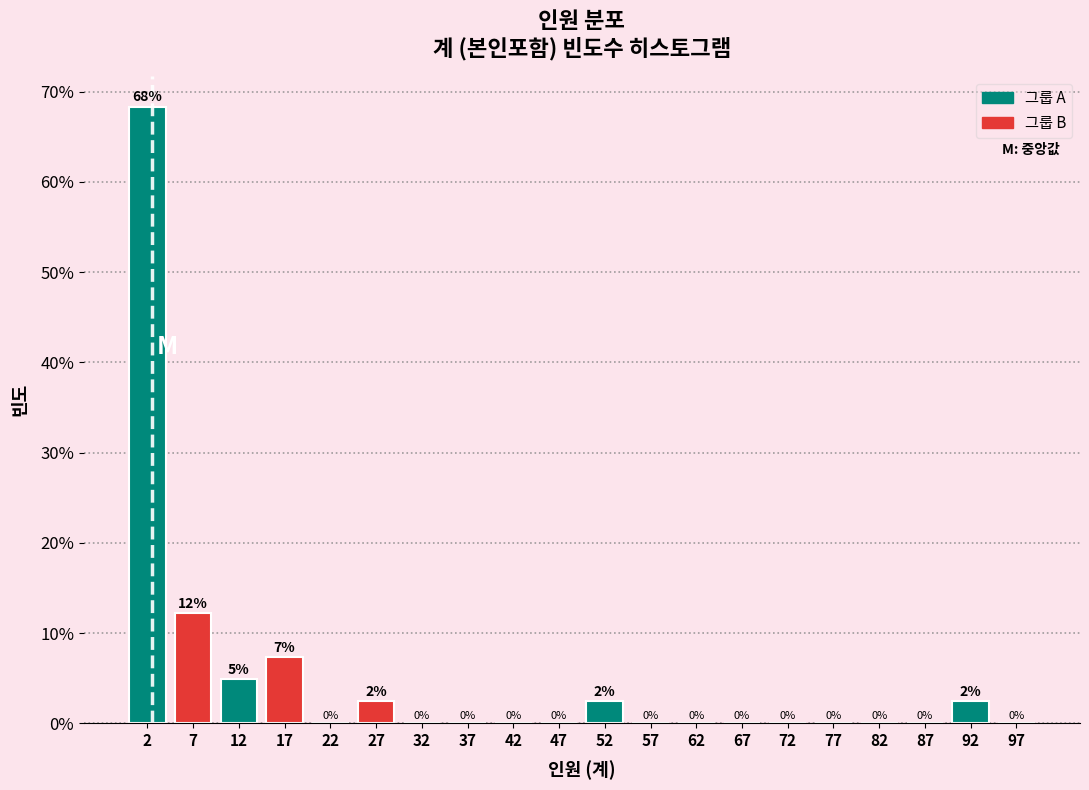

Over which range of the x-axis is the bar tallest?

0 to 5